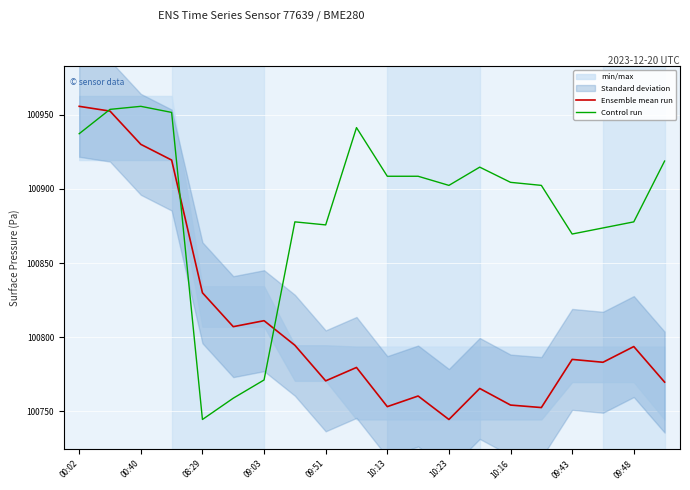

What is the highest value of the Ensemble mean run series?

100955.7